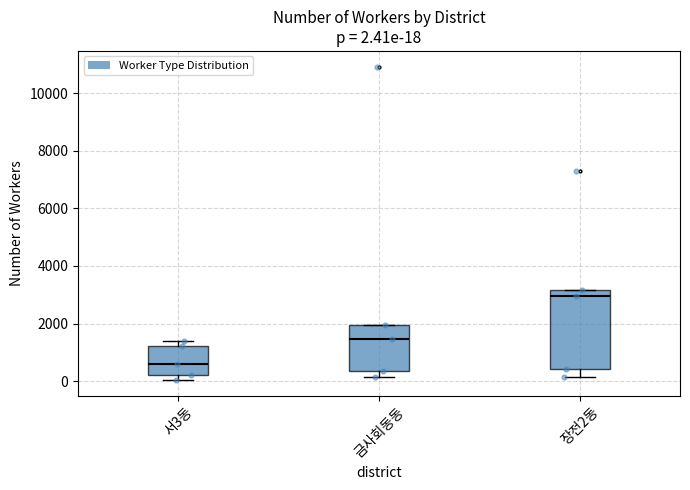

Comparing the boxes themselves (not the whiskers), which one is the tallest?

장전2동